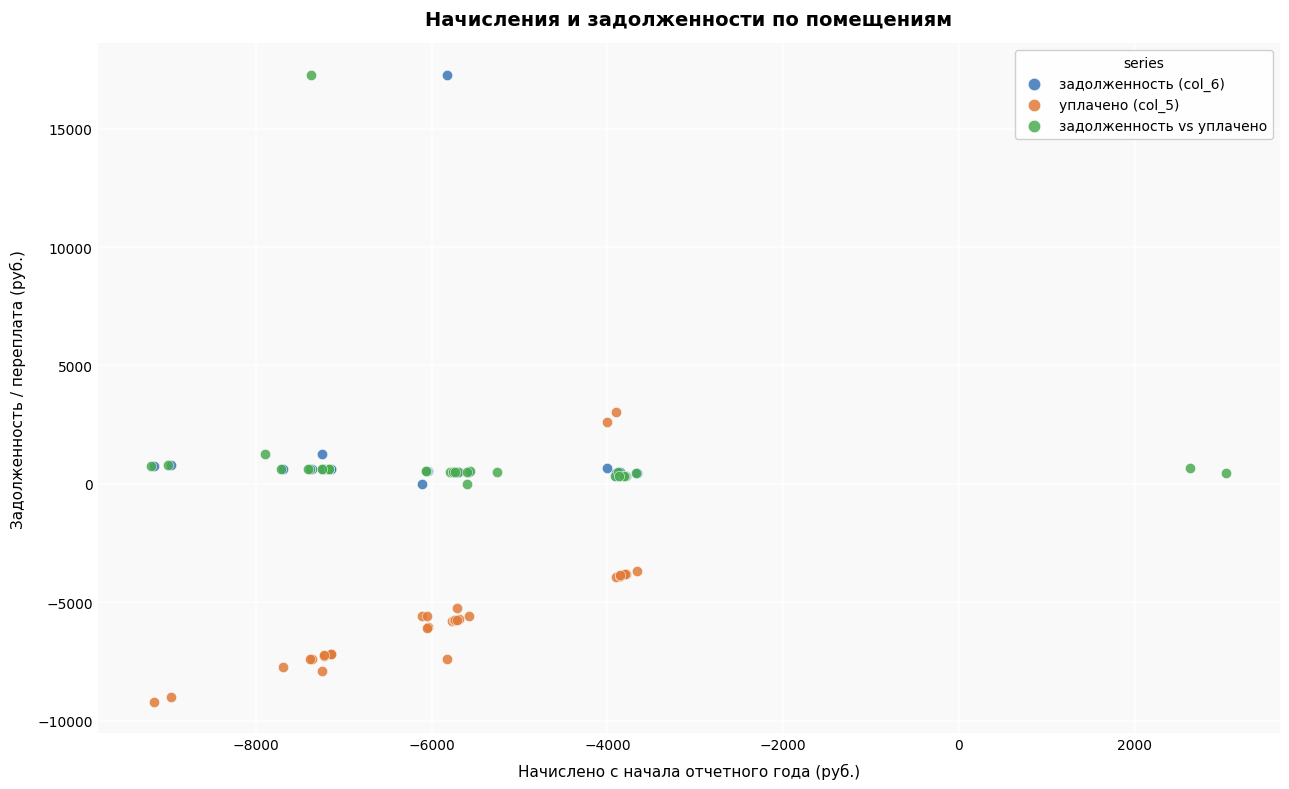

Which series contains the lowest Y value?

уплачено (col_5)